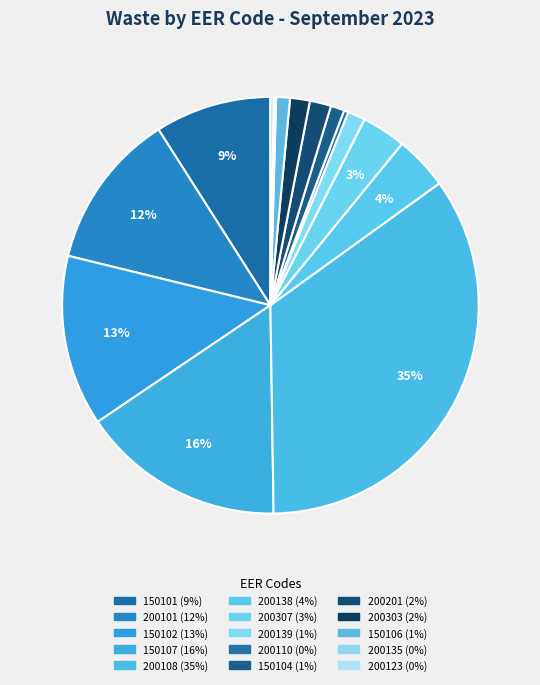

To the nearest percent, what is the average slice percentage?

7%